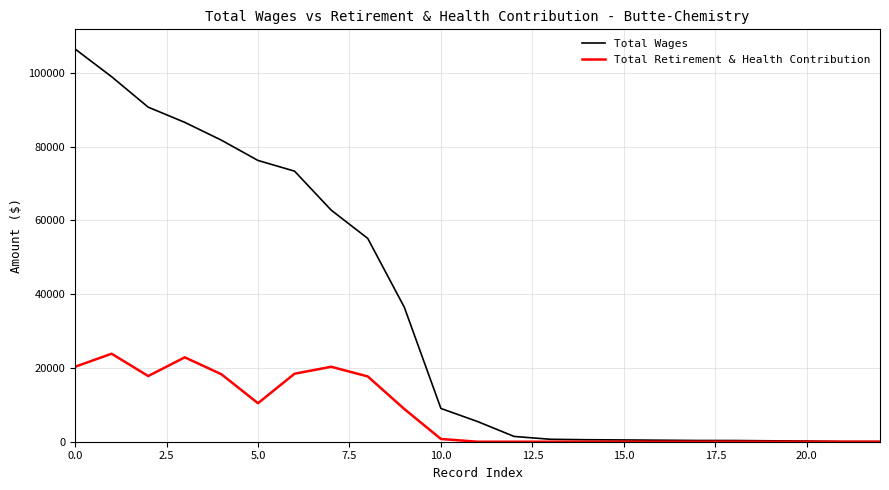

Which series has the largest total across all categories?

Total Wages